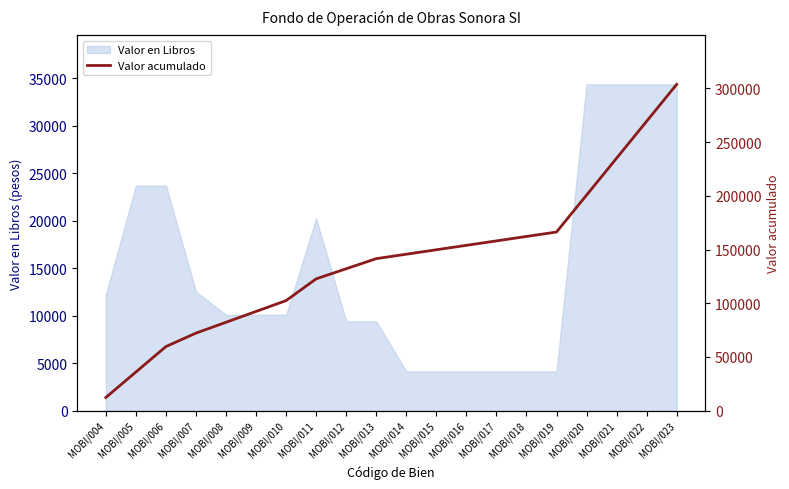

Where is Valor en Libros nearest to the value 19250?

MOBI/011